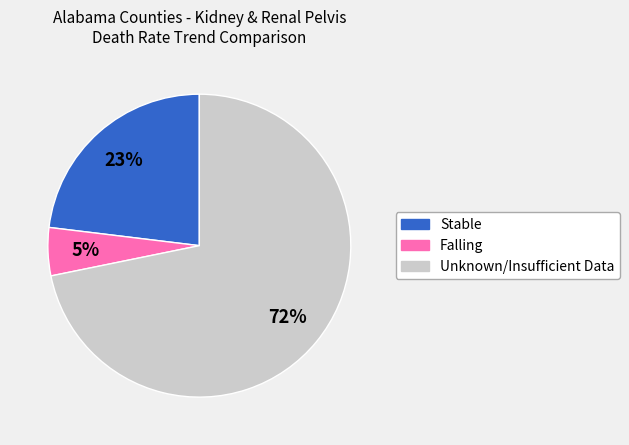

How many segments does this pie chart have?

3